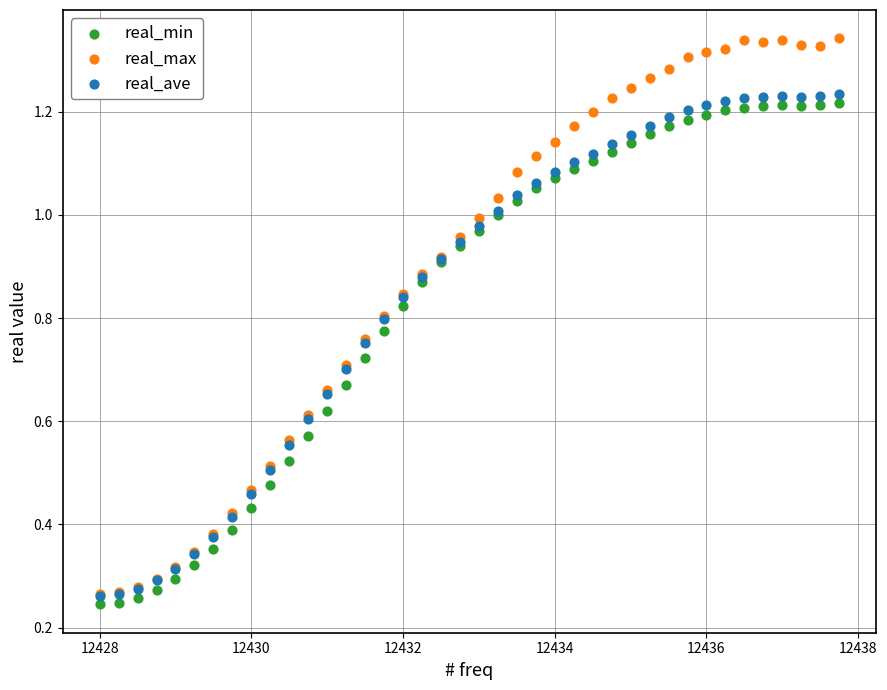

Which series contains the lowest Y value?

real_min